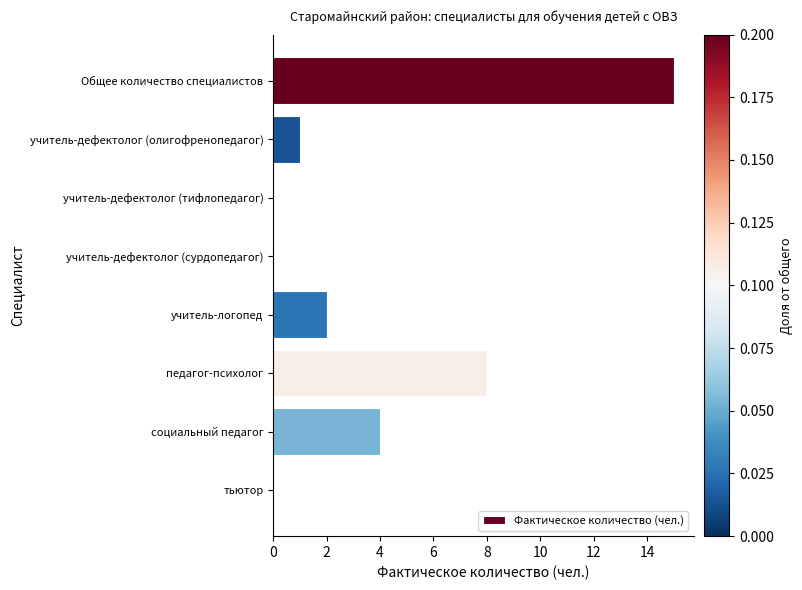

True or false: the data shows 5 at социальный педагог.

False